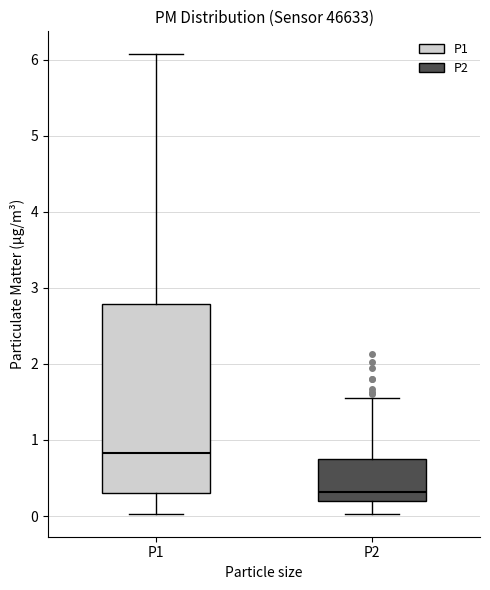

Reading left to right, transcribe this box plot: for each box, give where its median line is, the range the box spans, and where its two whiskers end, as read against the y-axis. The values are not printed on the chart, so give them approximately, as read against the axis.

P1: median 0.8, box 0.3 to 2.8, whiskers 0.0 to 6.1
P2: median 0.3, box 0.2 to 0.8, whiskers 0.0 to 1.6